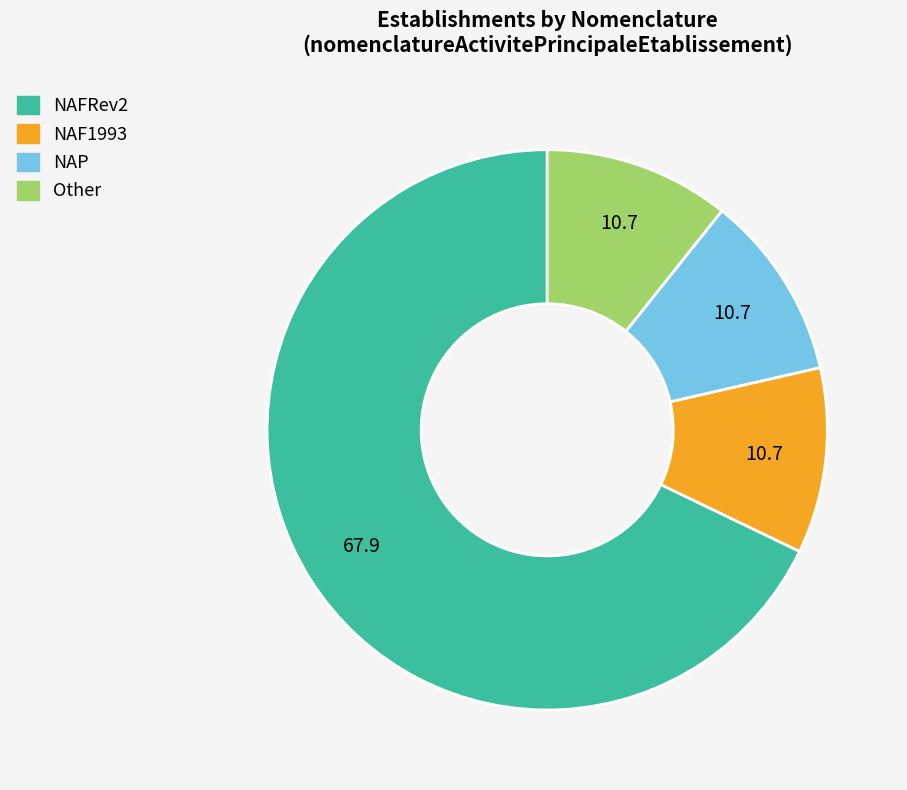

Which category accounts for the majority?

NAFRev2